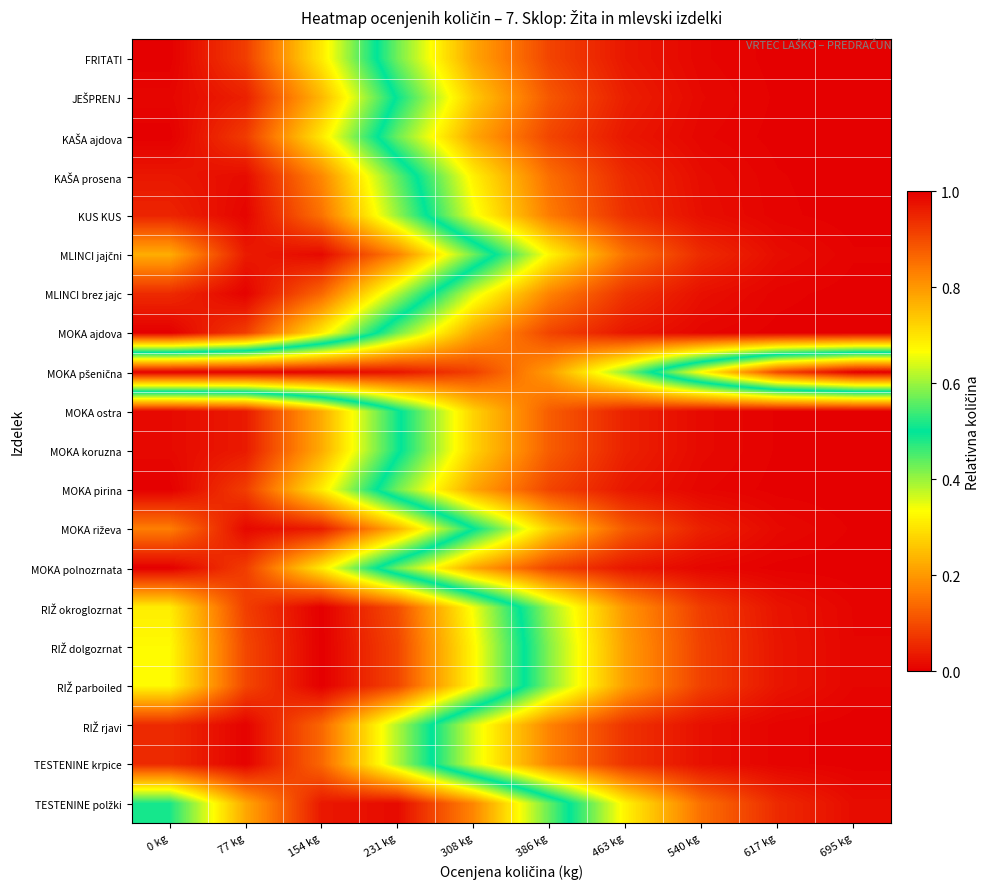

Which category has the highest value across all series?

695 kg